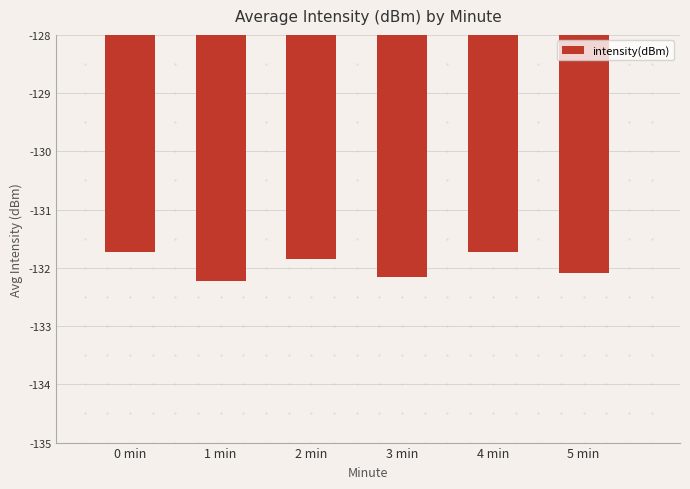

What is the change in value from 0 min to 2 min?

-0.1